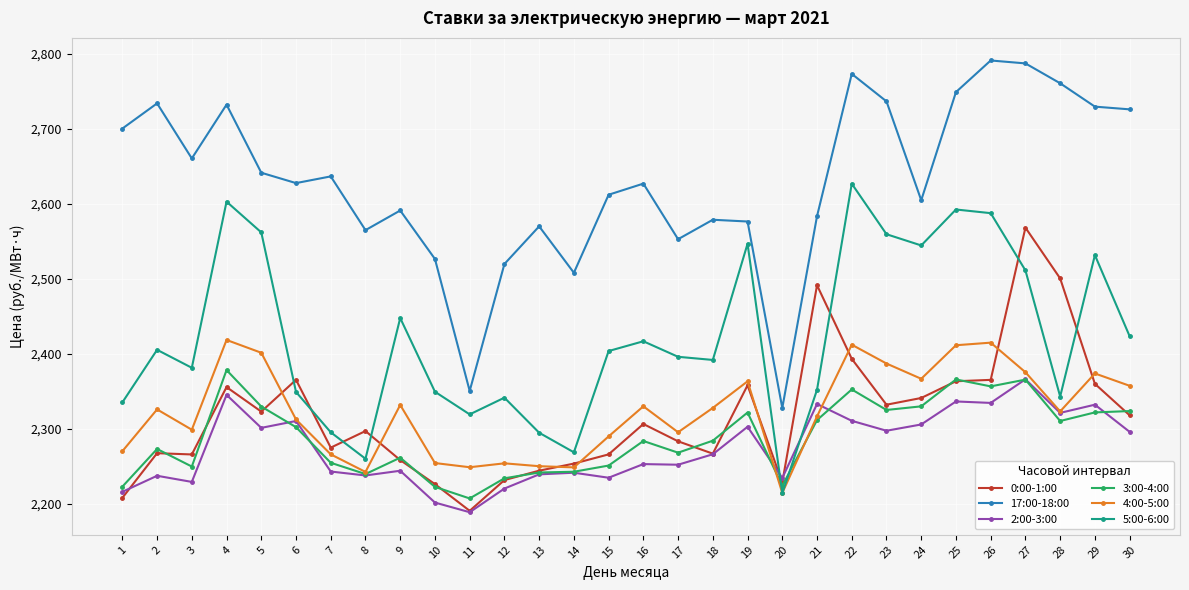

At which label does 0:00-1:00 reach its minimum?

11